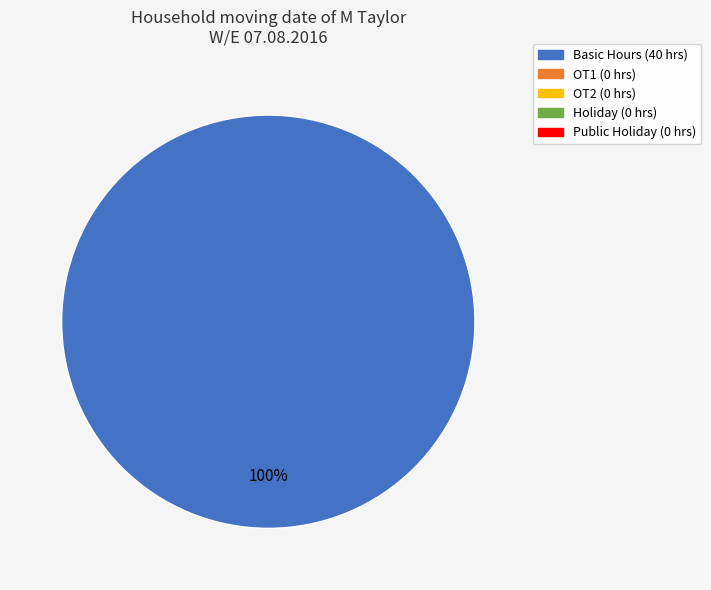

Is there a majority slice in this chart?

Yes